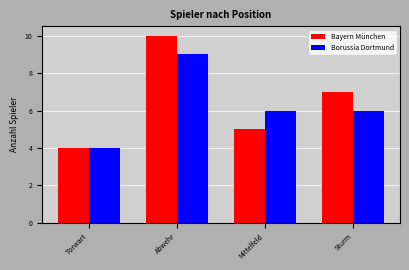

Which series has the largest total across all categories?

Bayern München